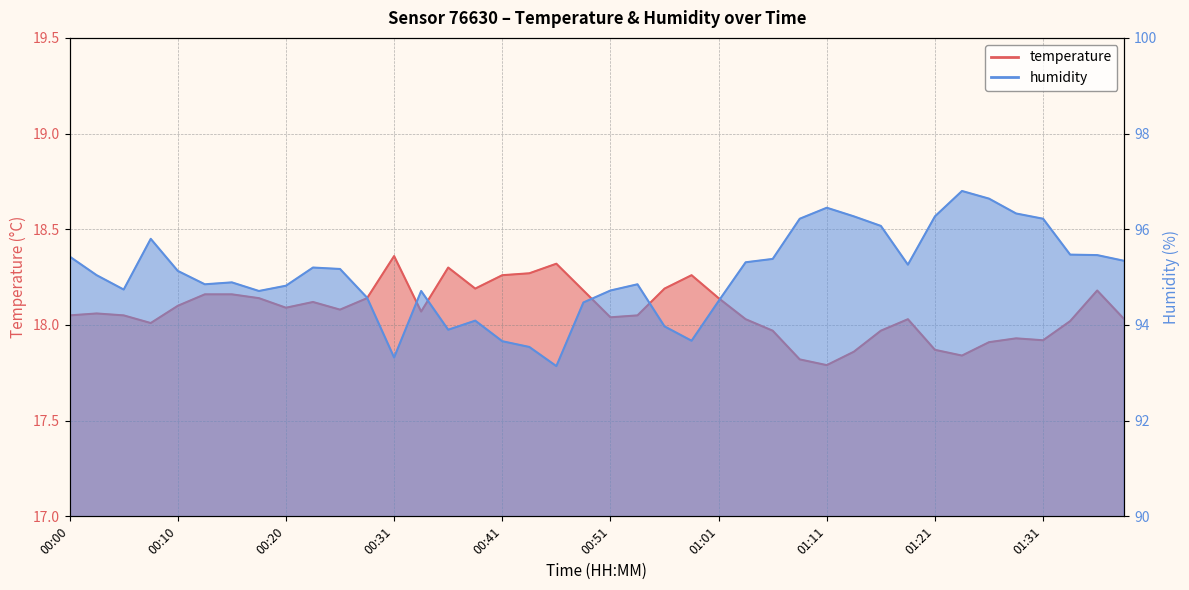

Which label corresponds to the smallest value in the chart?

01:11